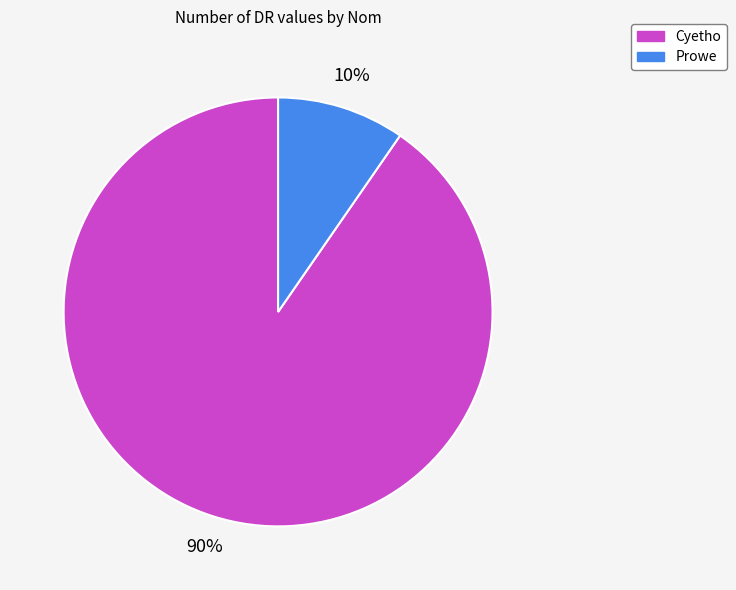

What is the largest slice in the pie chart?

Cyetho